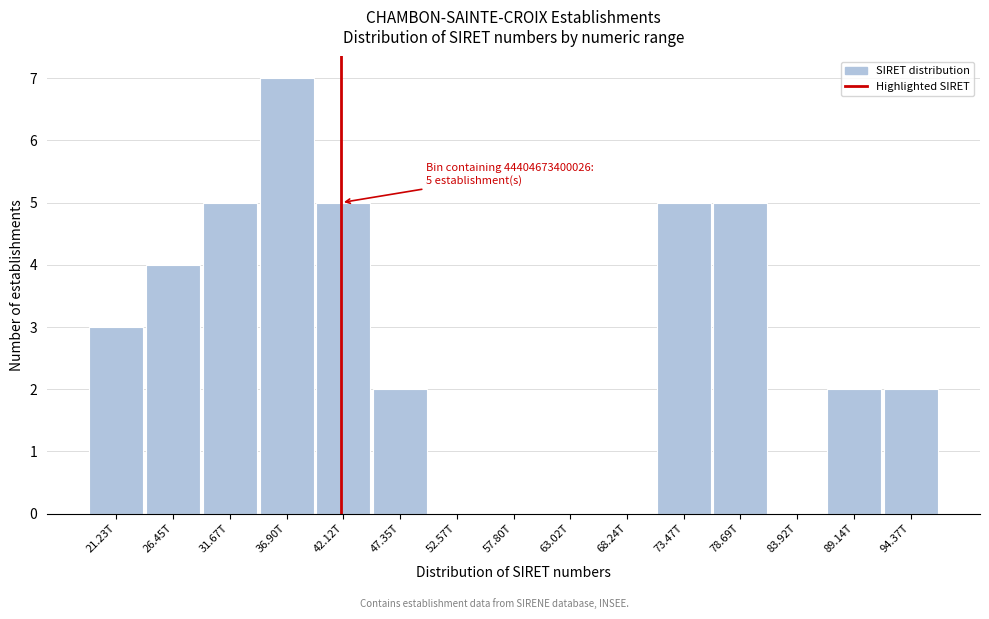

Reading right to left, transcribe all the data shown in this chart.

94.37T=2	89.14T=2	83.92T=0	78.69T=5	73.47T=5	68.24T=0	63.02T=0	57.80T=0	52.57T=0	47.35T=2	42.12T=5	36.90T=7	31.67T=5	26.45T=4	21.23T=3